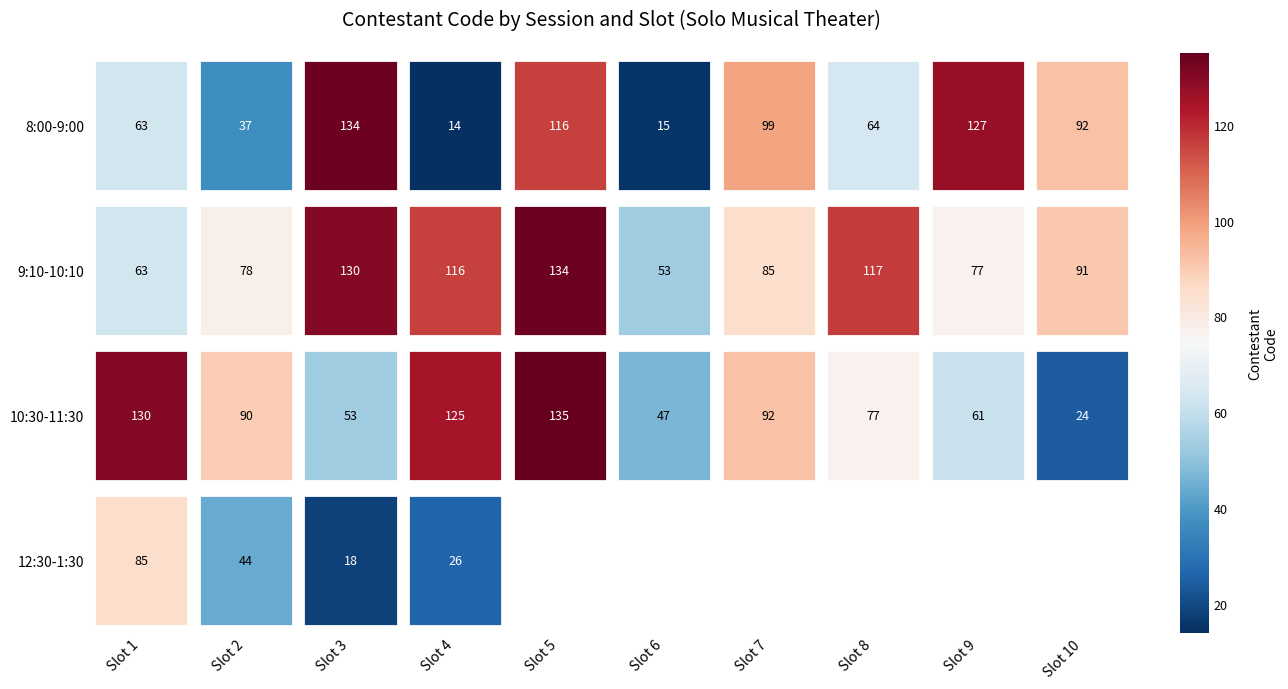

Between 8 and 2, which is larger?

8